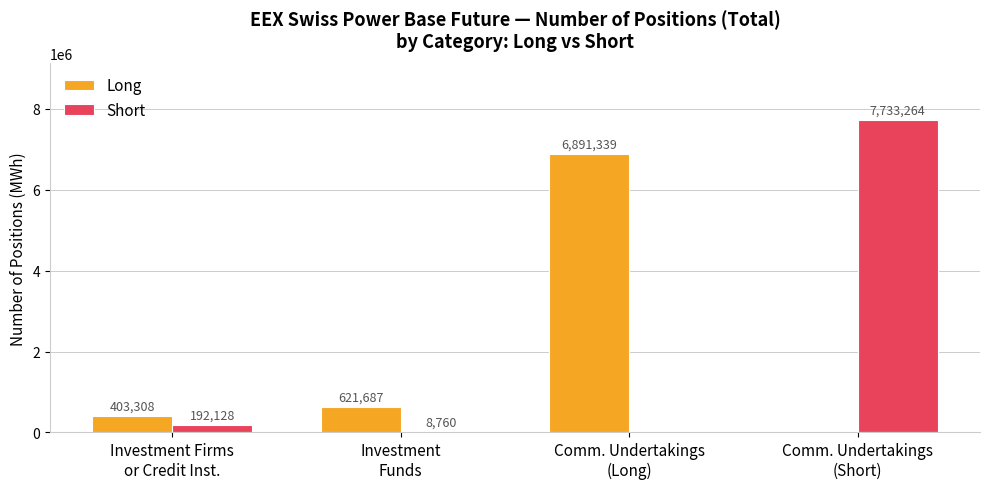

What is the spread (max minus min) of values at Investment
Funds?

612927.0